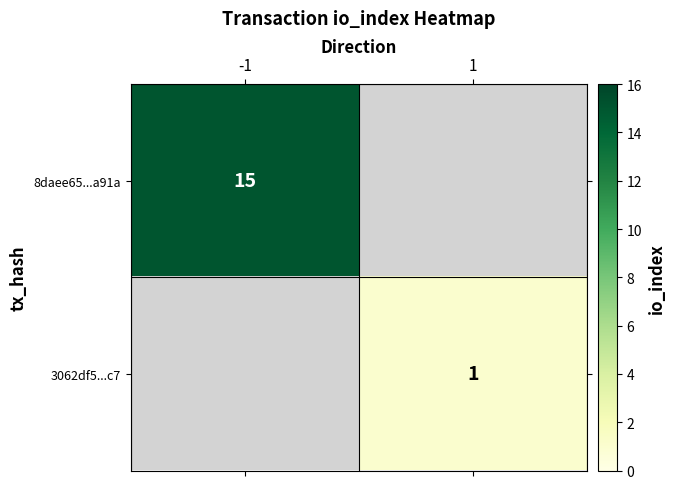

The 8daee65...a91a series shows 15 at -1. True or false?

True